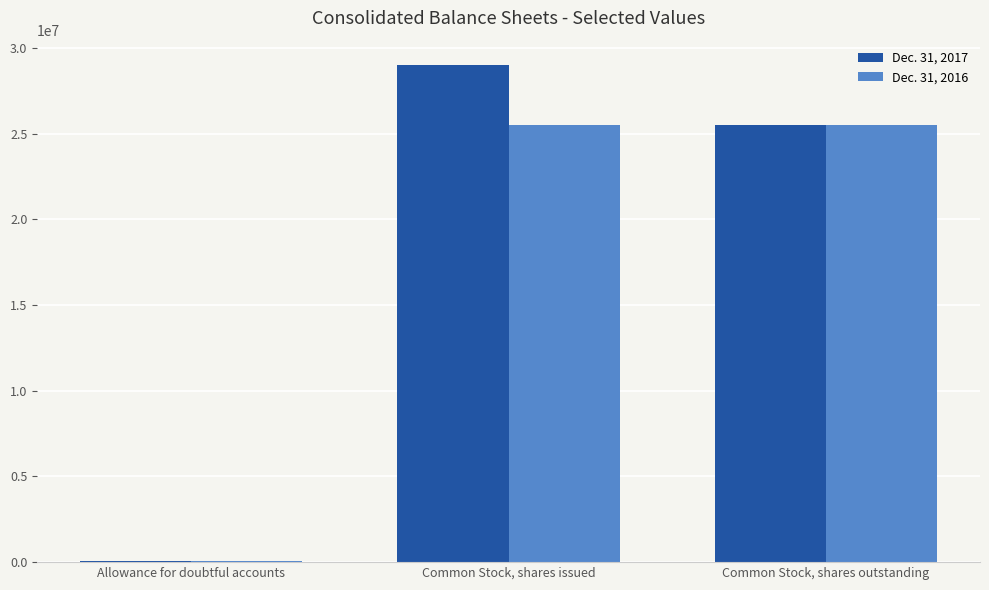

The value of Dec. 31, 2017 at Common Stock, shares issued is 28973679. True or false?

True